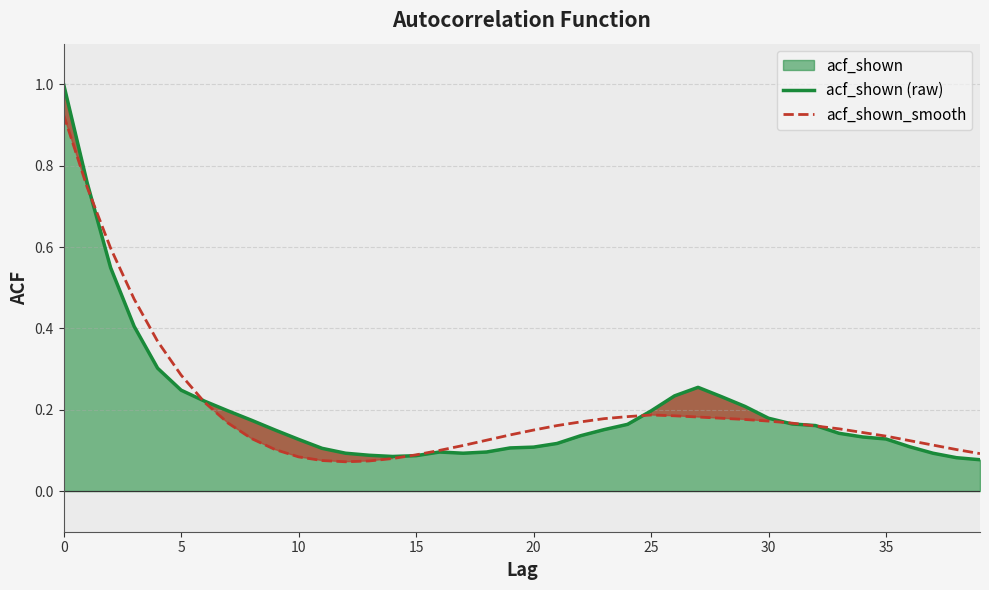

True or false: acf_shown_smooth has more than 2 interior local peaks.

False